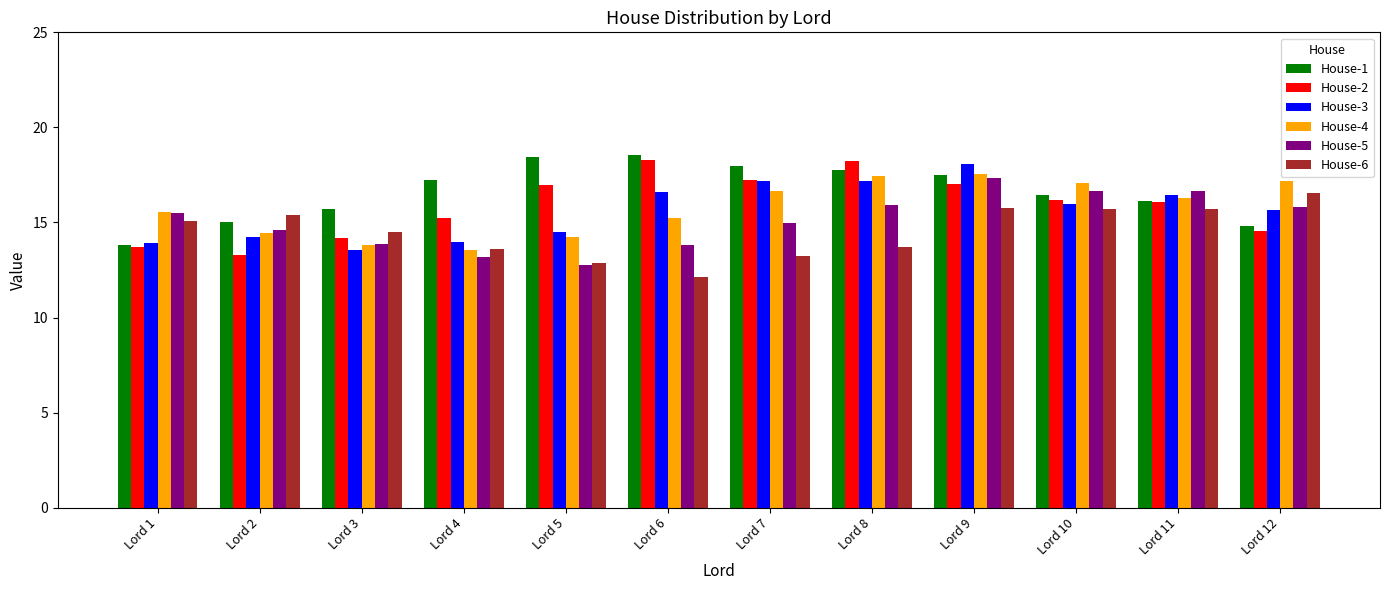

What is the minimum value shown in the chart?

12.2